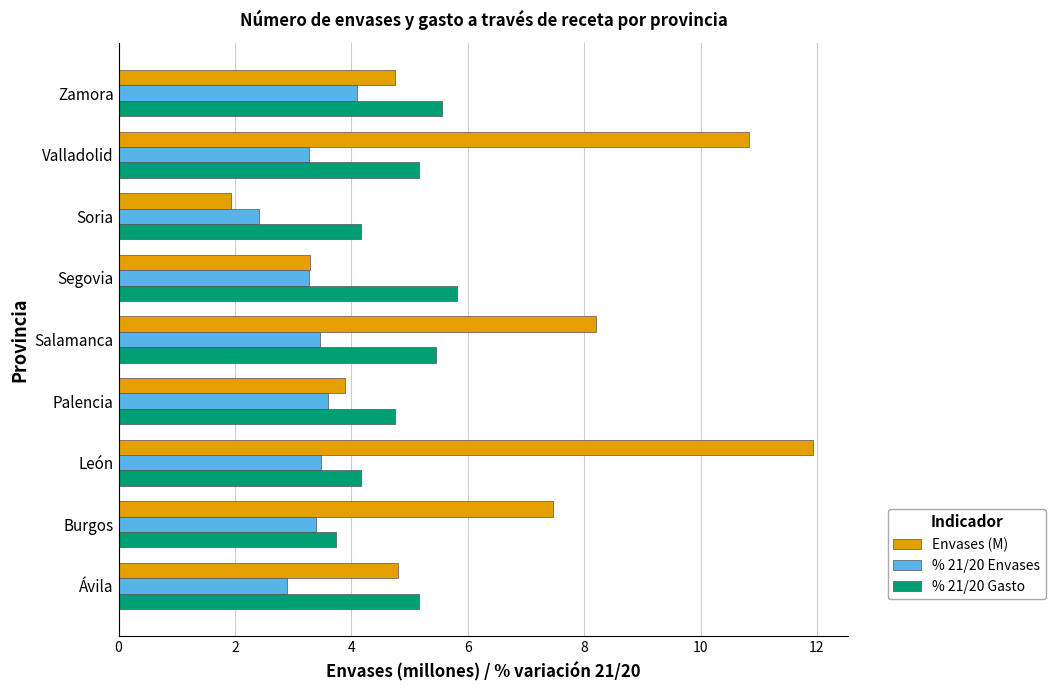

Is it true that Envases (M) equals 13.0 at Burgos?

False